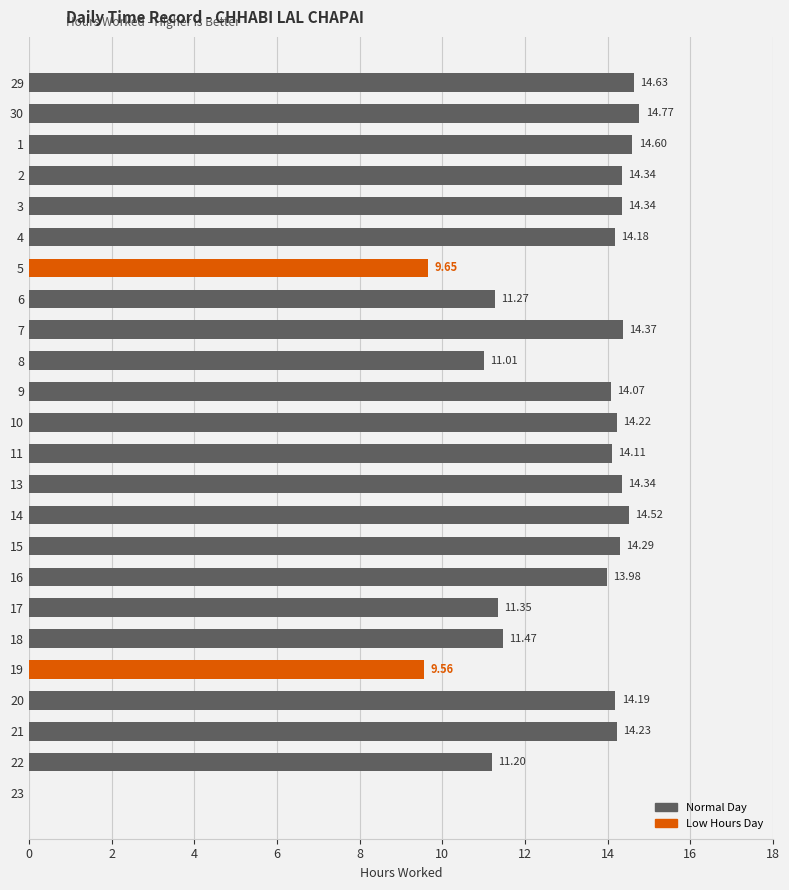

Where is the data nearest to the value 7?

19